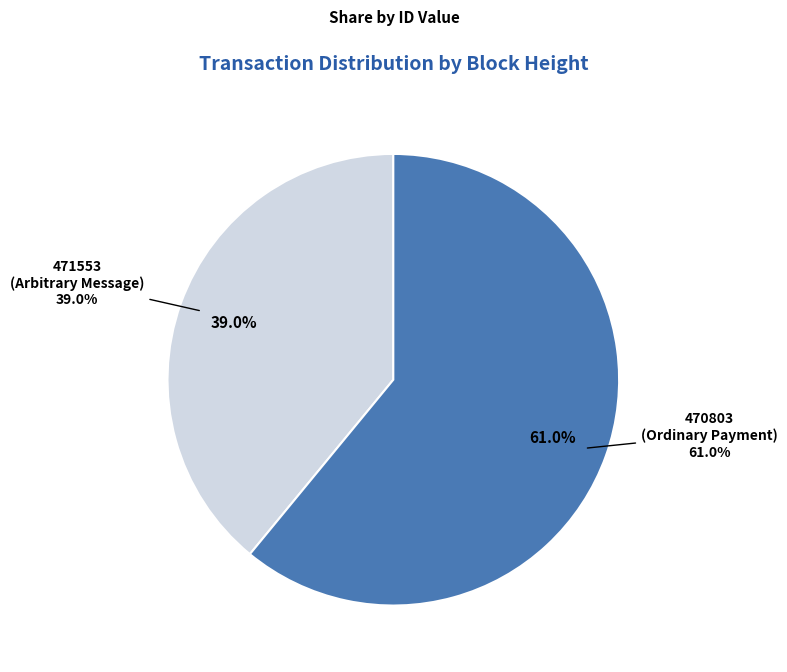

What is the majority slice?

470803